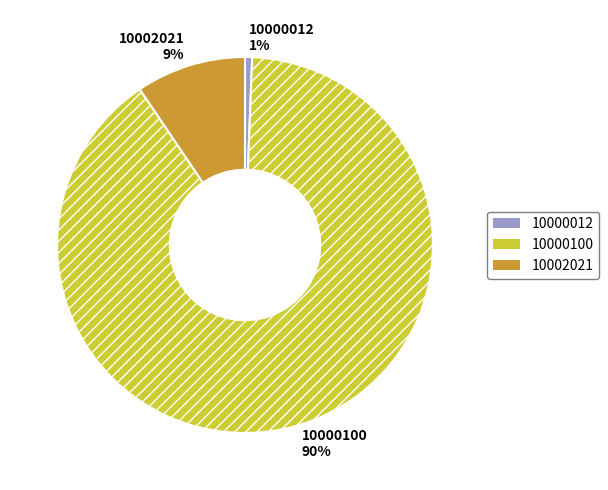

Do 10000012 and 10002021 together represent more than half of the pie?

No